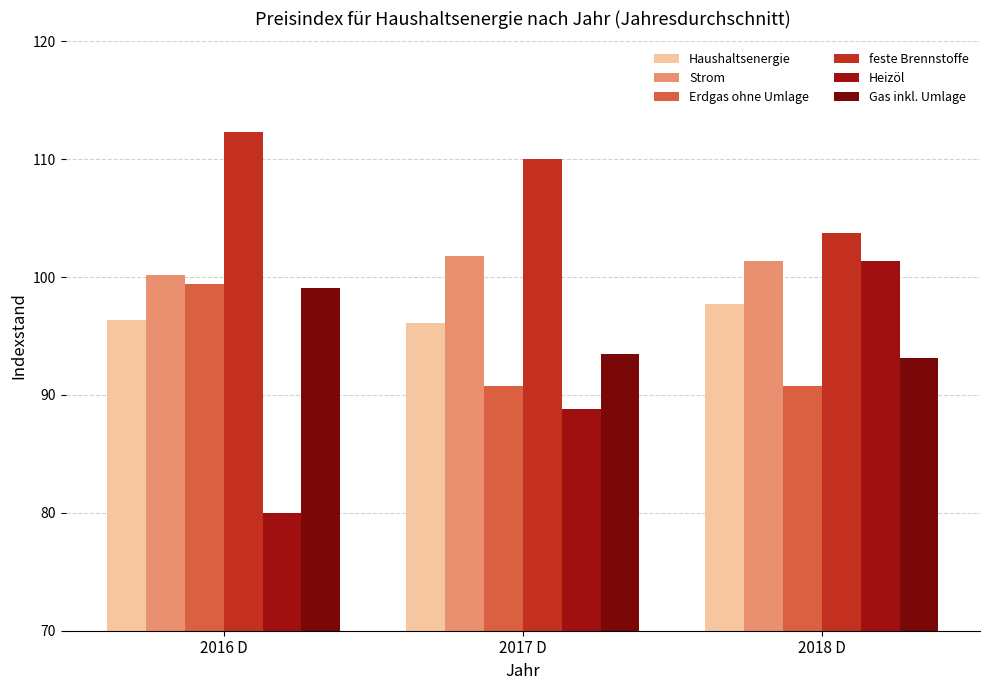

What is the difference between the Heizöl values at 2017 D and 2016 D?

8.8